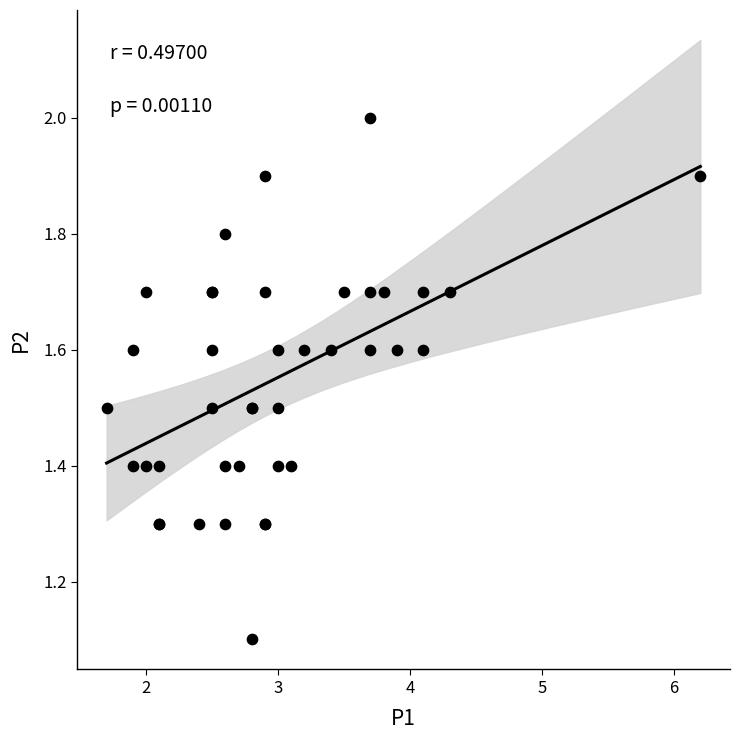

What Y value in the scatter plot is closest to 1?

1.1